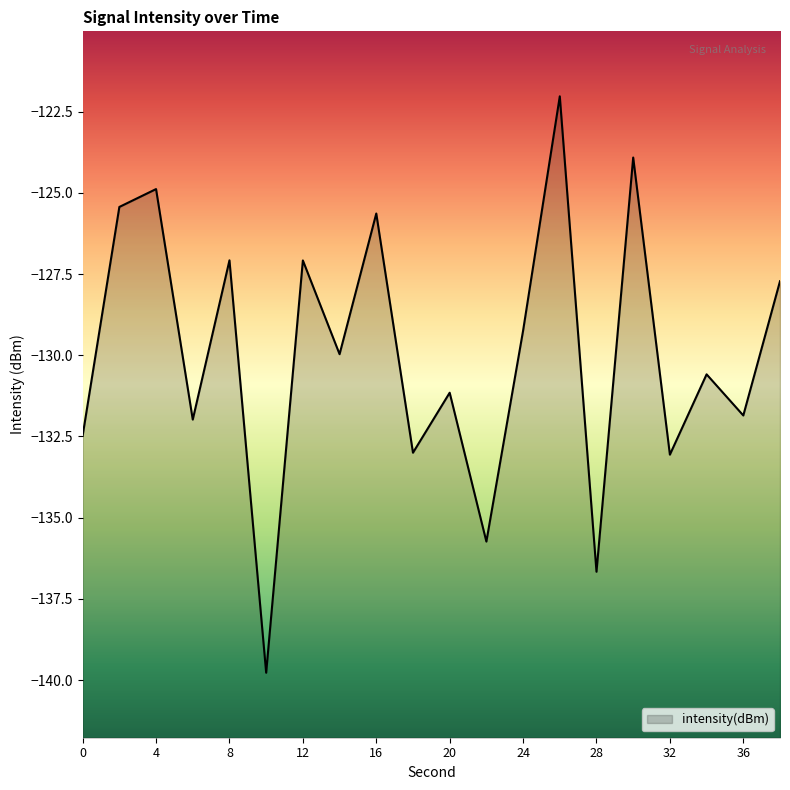

Which label corresponds to the largest value in the chart?

26